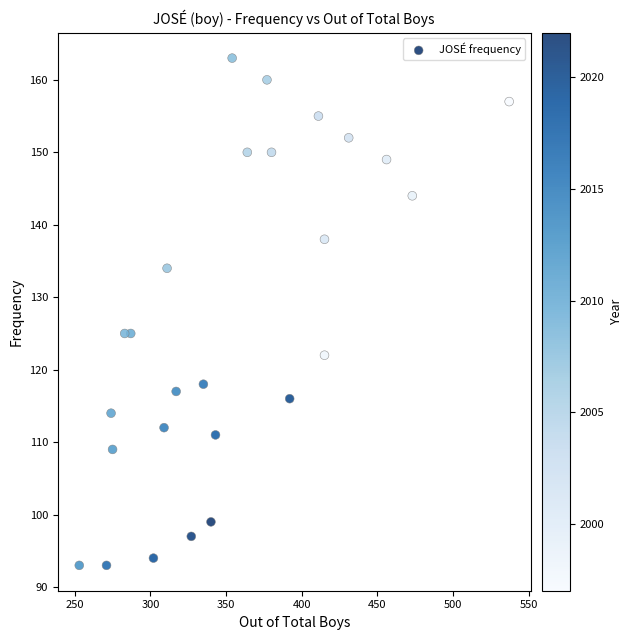

What is the range of Y values (max minus min)?

70